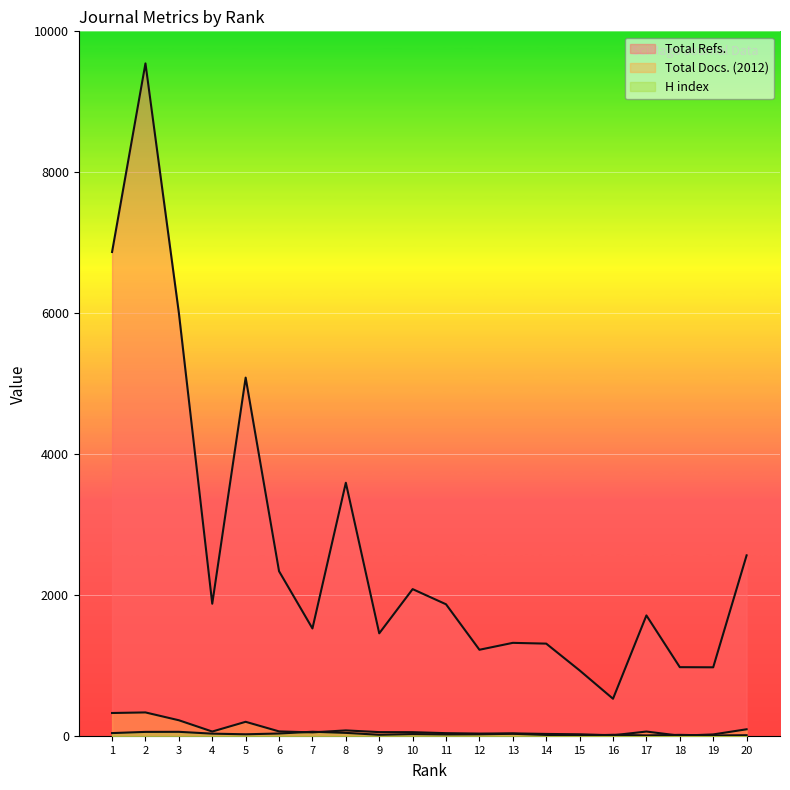

How many interior local peaks does the H index series have?

6